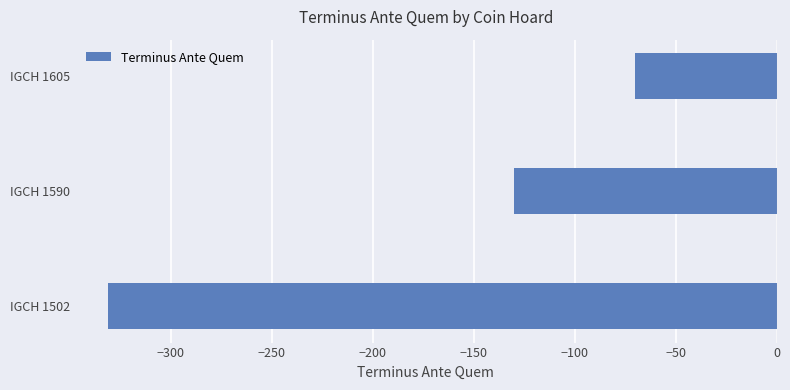

Rank the categories by value from lowest to highest.

IGCH 1502, IGCH 1590, IGCH 1605